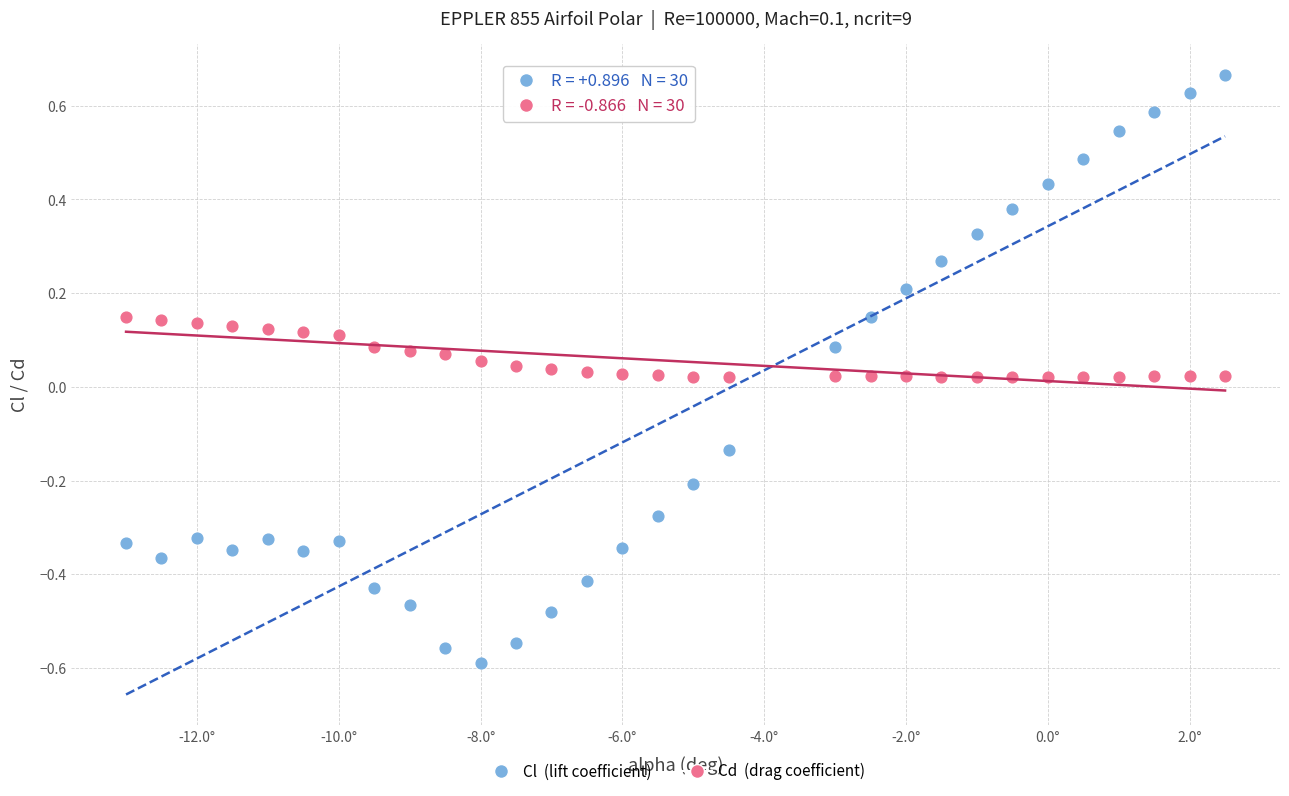

Across all data points, what is the range of Y values (max minus min)?

1.3